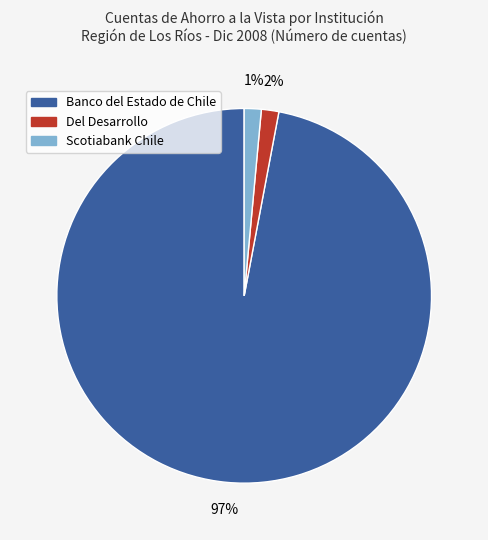

To the nearest percent, what percentage of the pie is Del Desarrollo?

2%